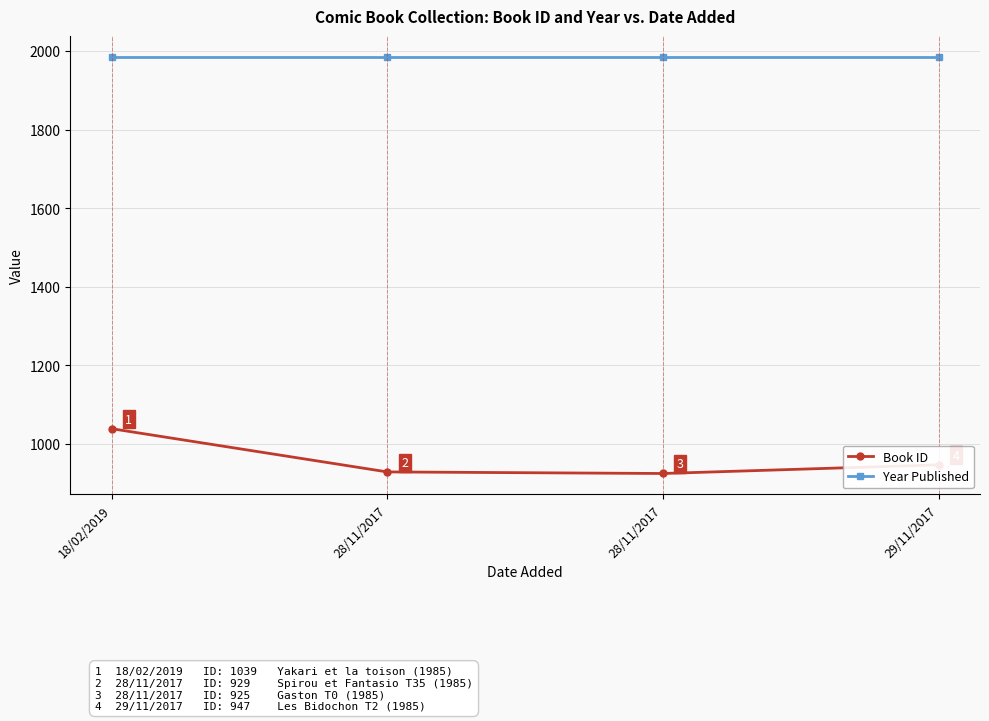

How many lines are shown in the chart?

2